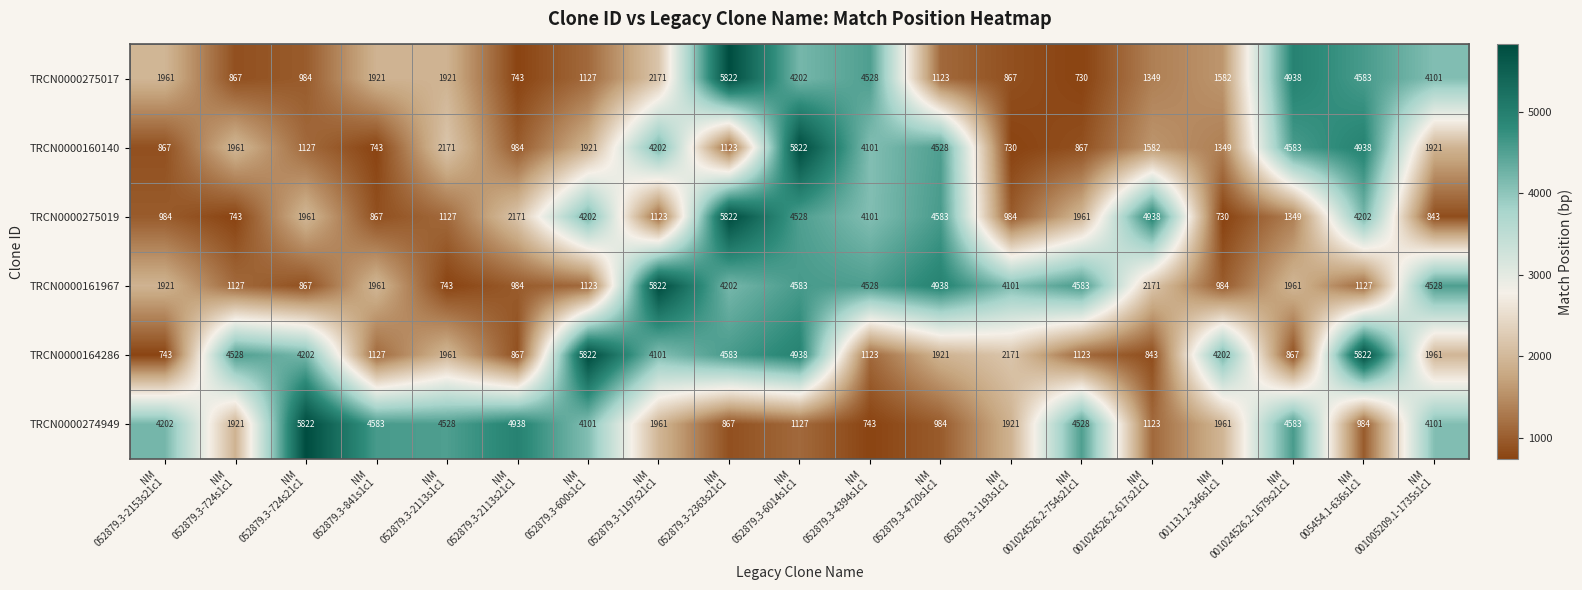

What is the minimum value for TRCN0000161967?

743